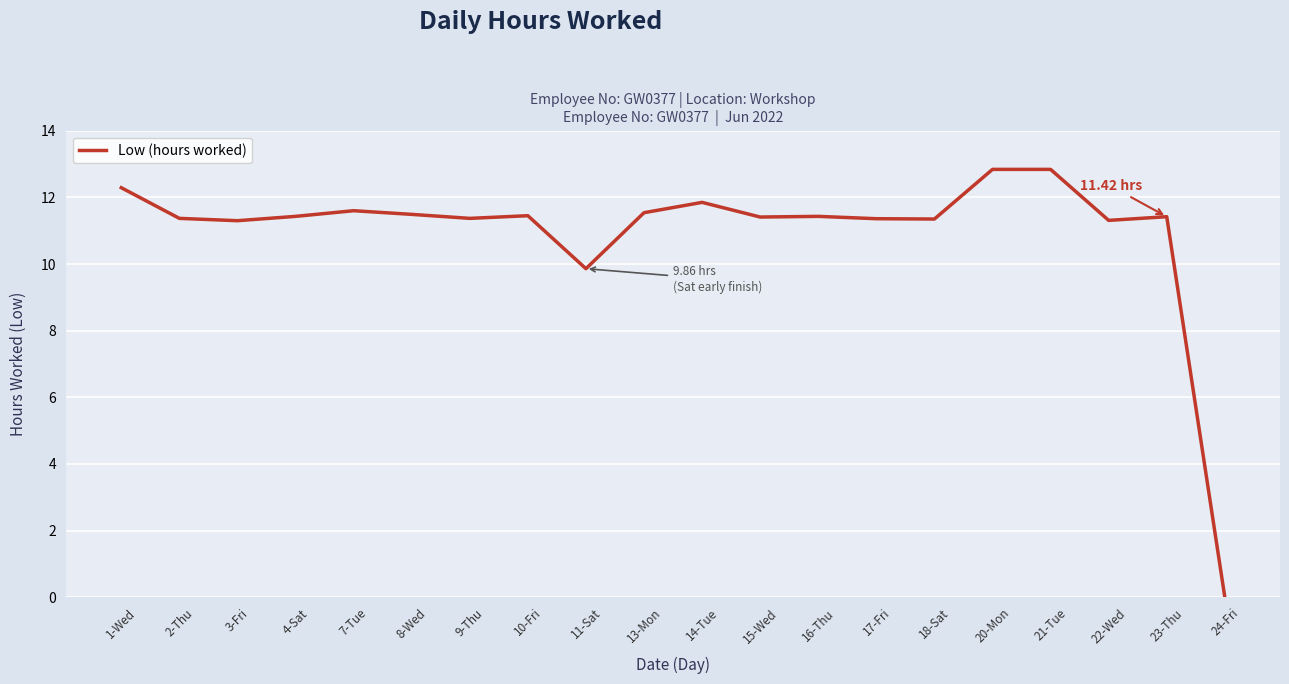

What is the difference between the maximum and minimum values?

12.8